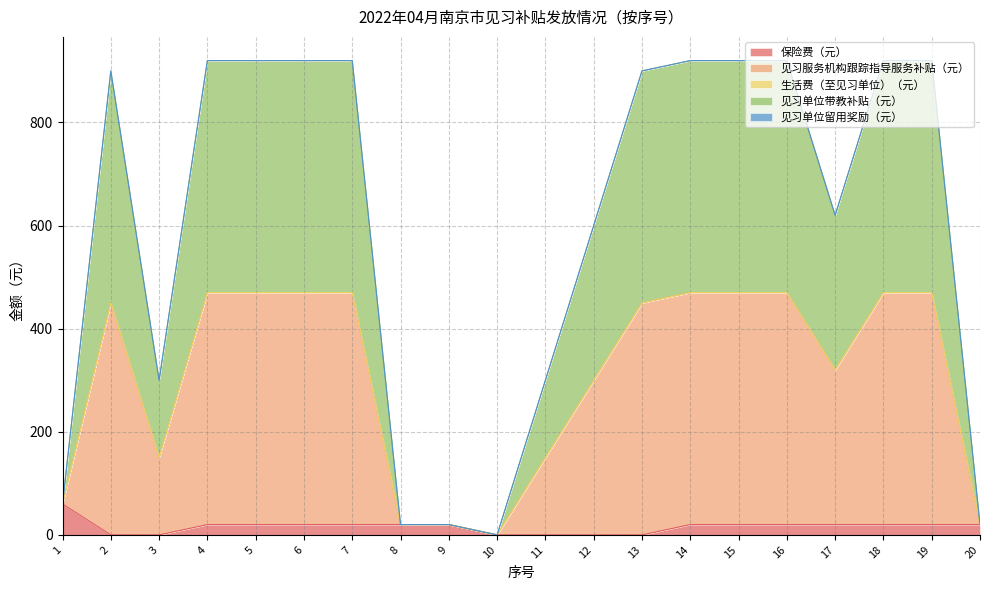

True or false: 见习单位带教补贴（元） and 见习服务机构跟踪指导服务补贴（元） intersect in this chart.

False